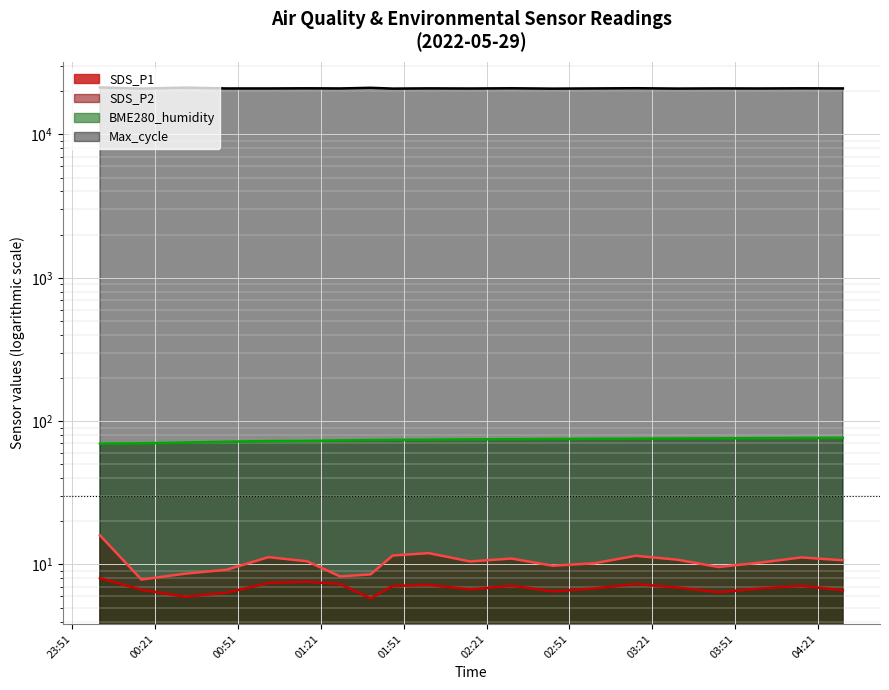

What position from the left is 2022/05/29 01:39?

8